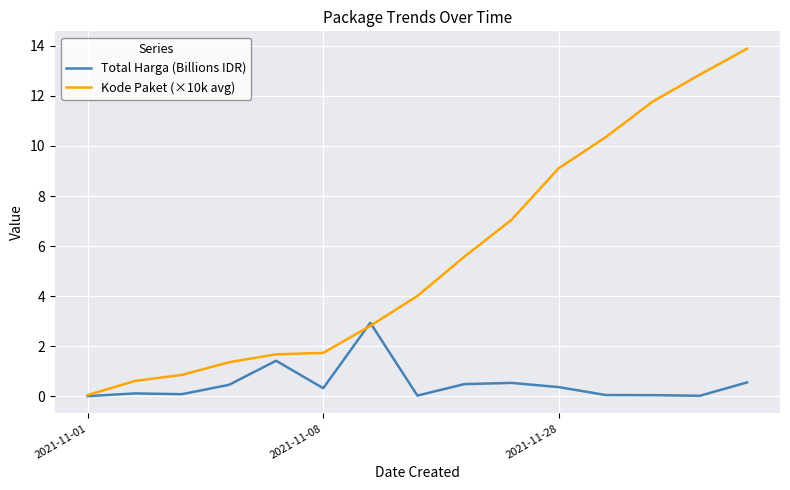

Which series has the largest range (max minus min)?

Kode Paket (×10k avg)